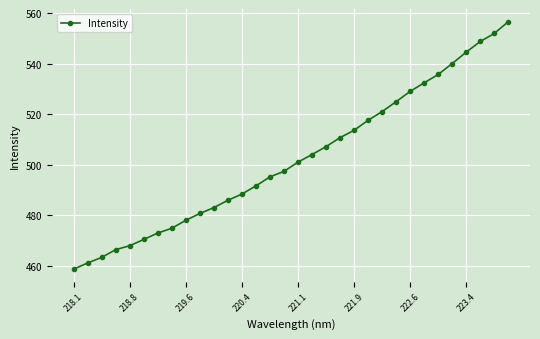

True or false: the data has more than 1 interior local peaks.

False